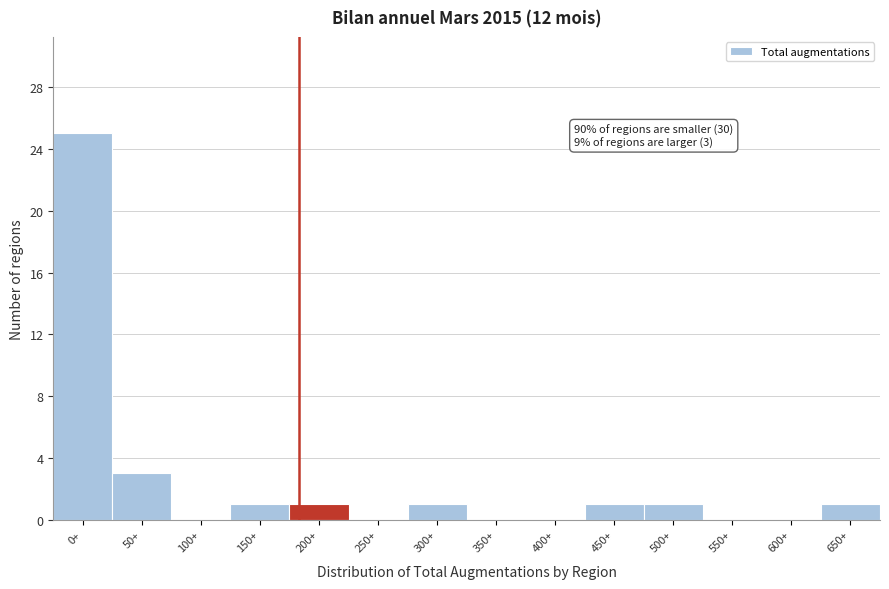

Reading right to left, extract all data points from this chart.

650+=1	600+=0	550+=0	500+=1	450+=1	400+=0	350+=0	300+=1	250+=0	200+=1	150+=1	100+=0	50+=3	0+=25